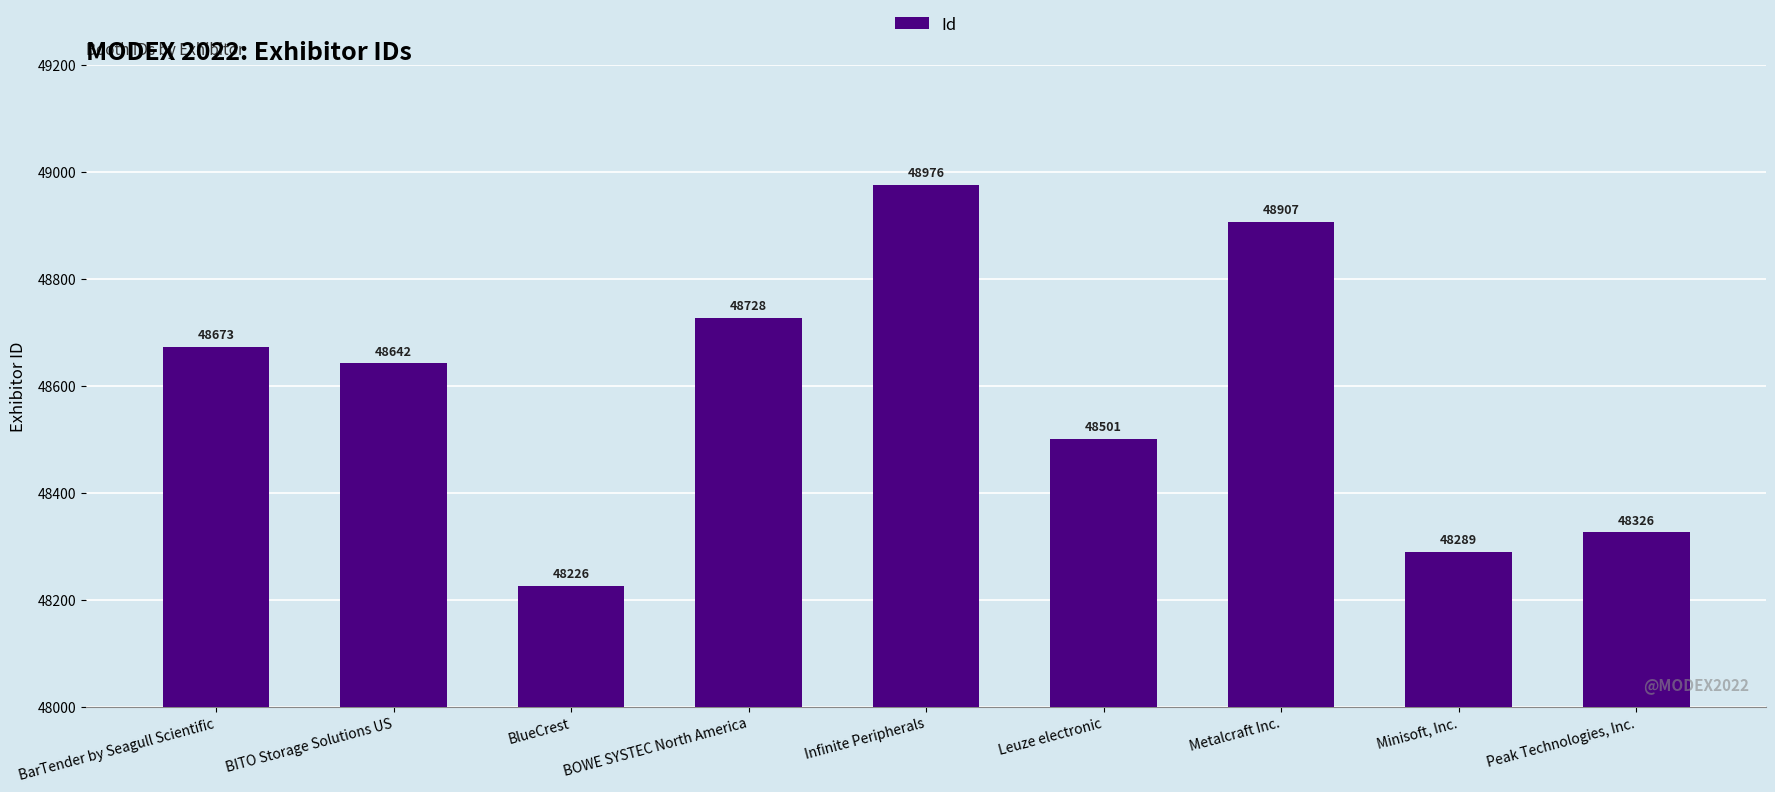

What is the label of the 6th bar from the left?

Leuze electronic